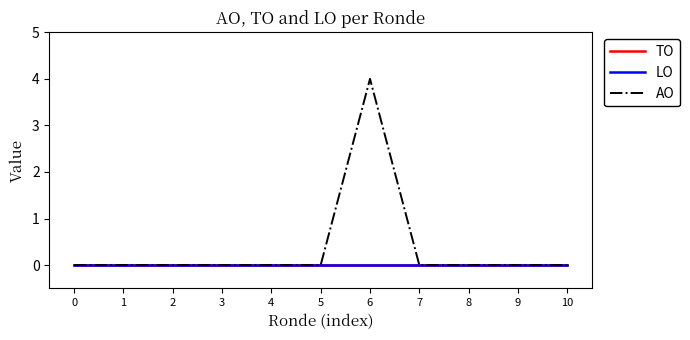

True or false: TO and LO intersect in this chart.

False